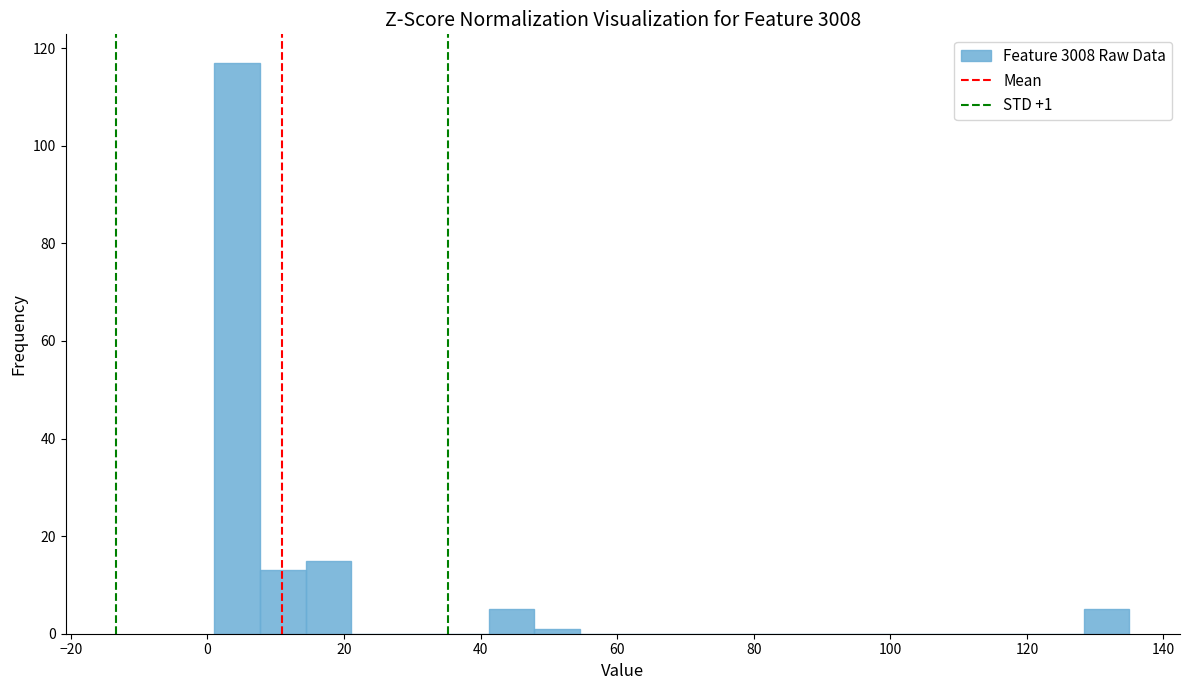

Around what value on the x-axis is the tallest bar? Give the approximate position of its centre, as read against the axis.

4